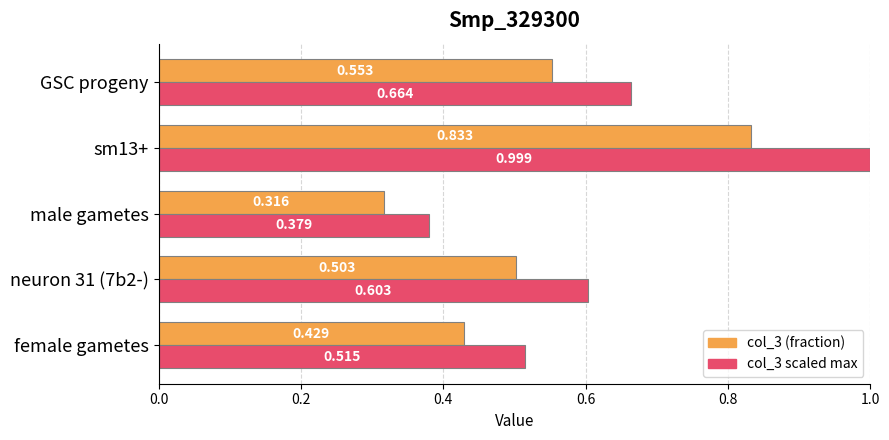

Where is col_3 scaled max nearest to the value 0?

male gametes